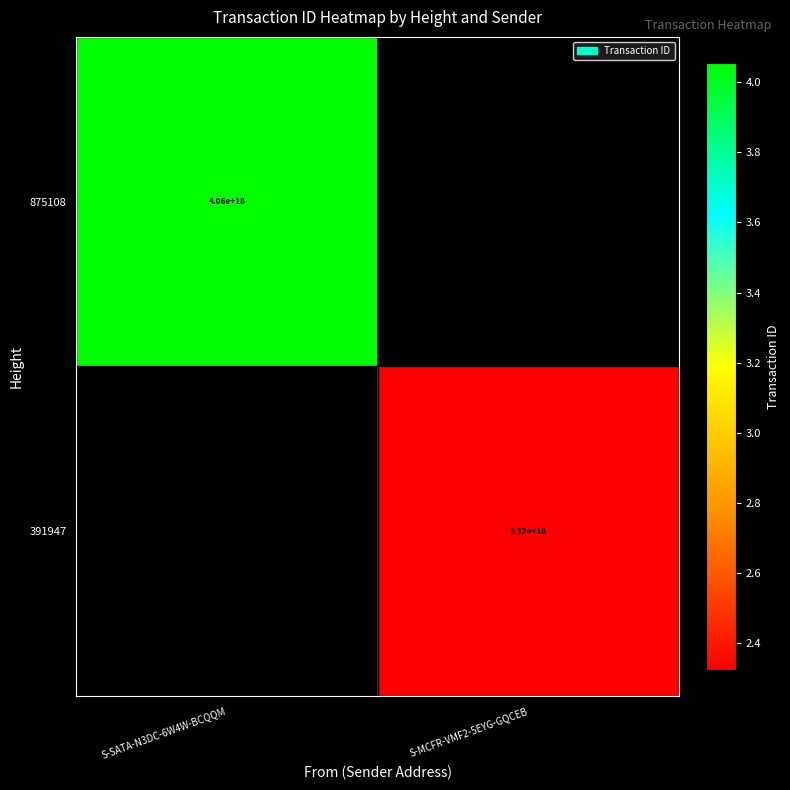

The 391947 series shows 2320000000000000000 at S-MCFR-VMF2-5EYG-GQCEB. True or false?

True